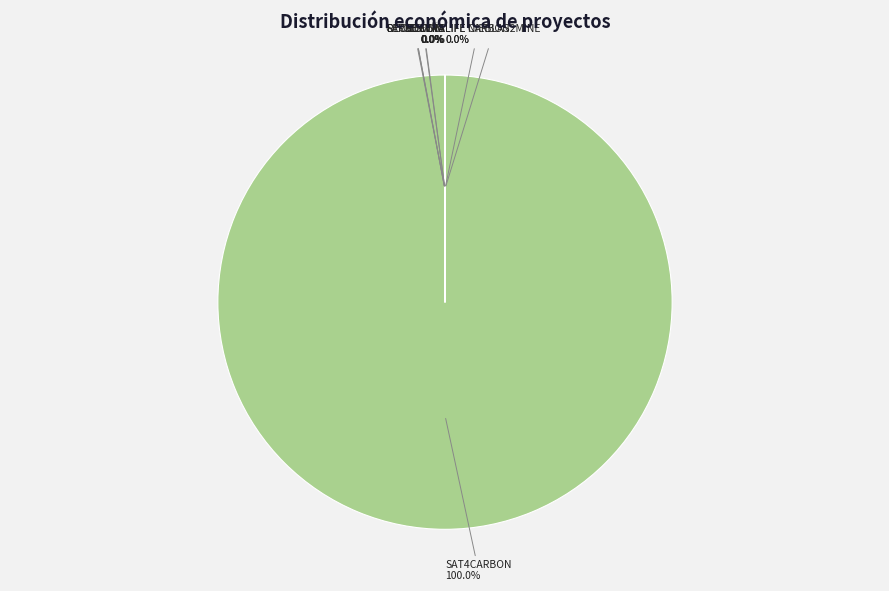

Which category has the biggest portion of the pie?

SAT4CARBON